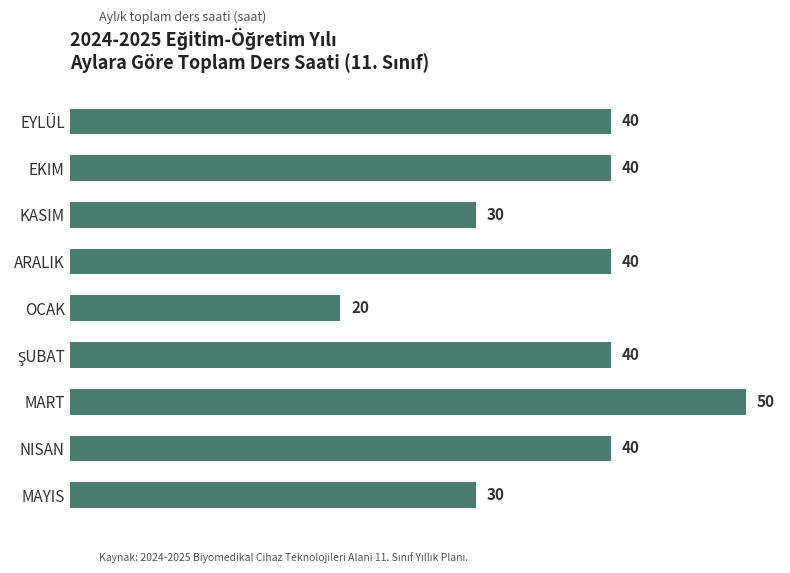

Which label corresponds to the largest value in the chart?

MART